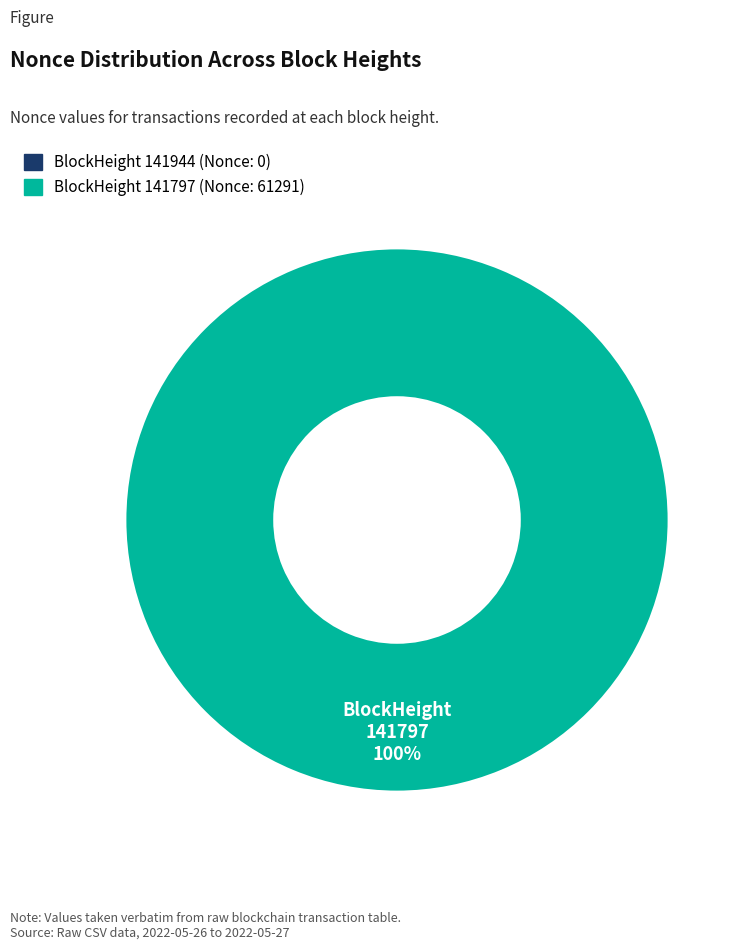

What is the change in value from 141944 to 141797?

+61291